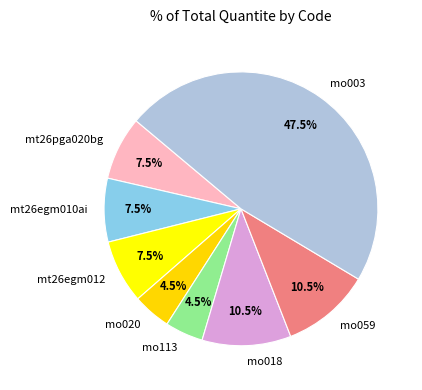

Does mt26egm010ai account for over 50% of the chart?

No